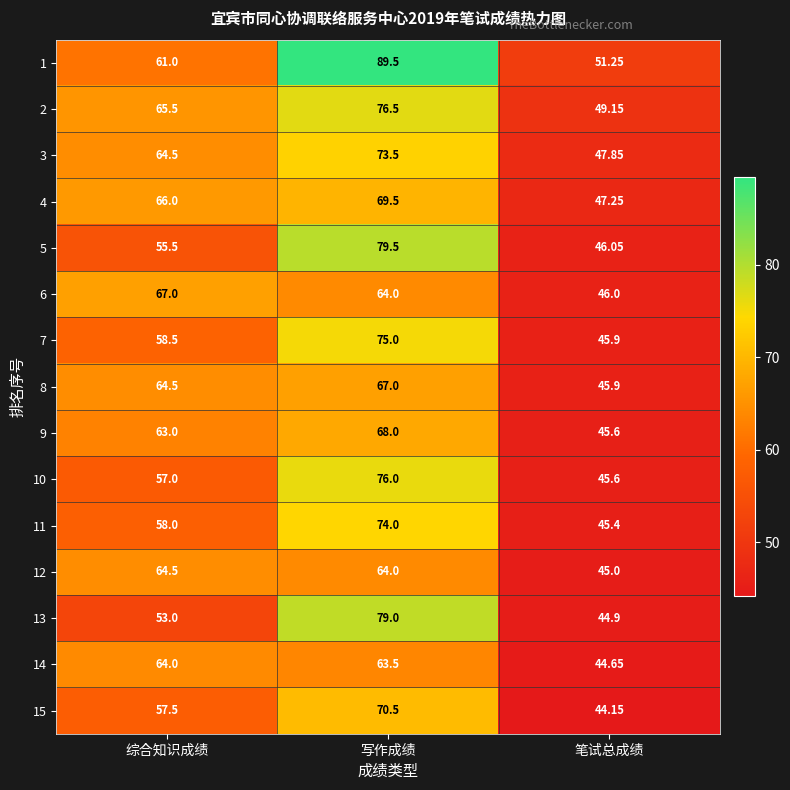

At which label is 6 closest to 56?

写作成绩